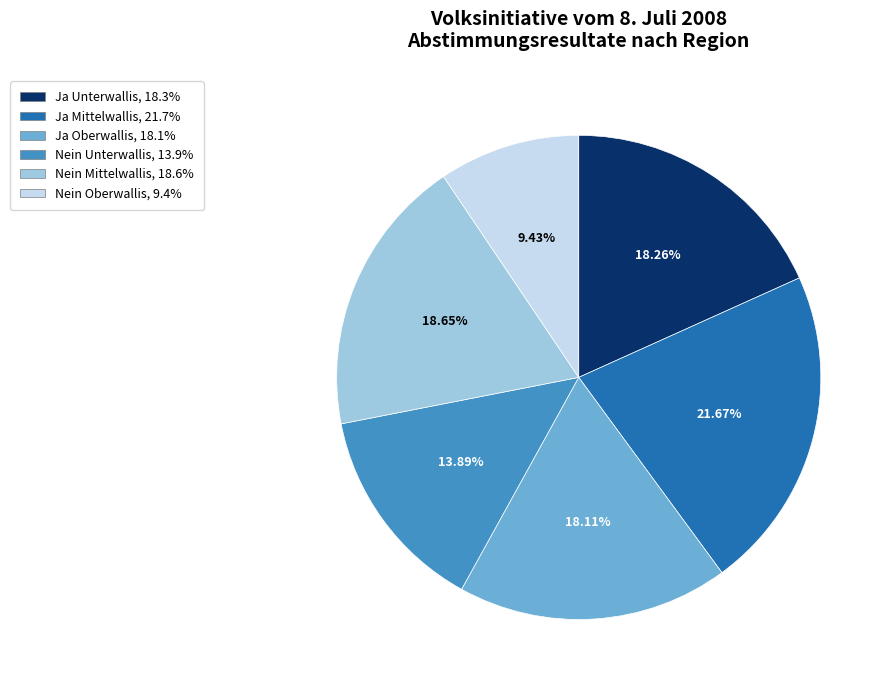

Is there a majority slice in this chart?

No